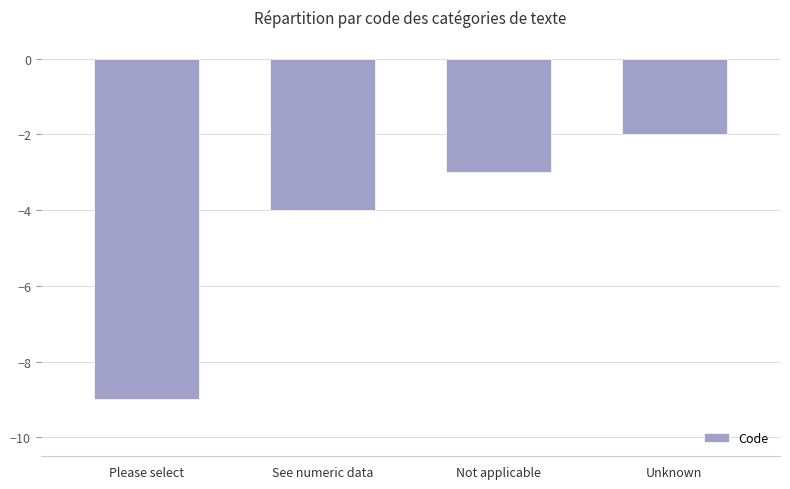

What is the value of the 2nd bar from the left?

-4